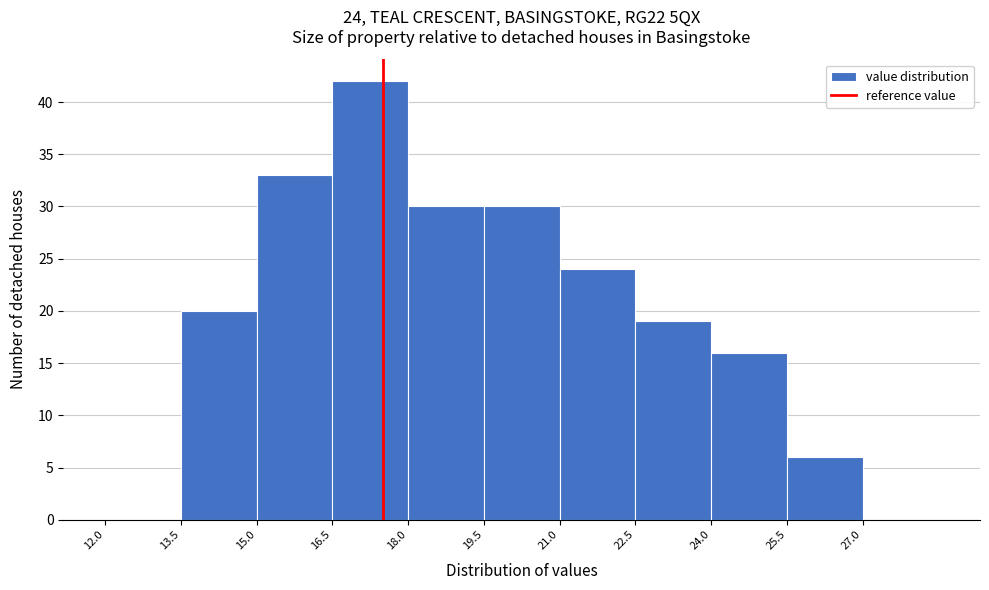

Over which range of the x-axis is the bar tallest?

16.5 to 18.0